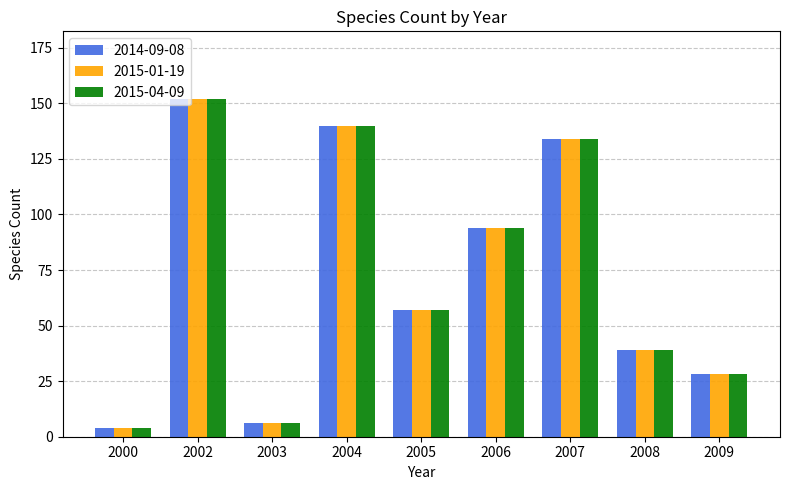

How many data points in 2015-01-19 are less than 57?

4